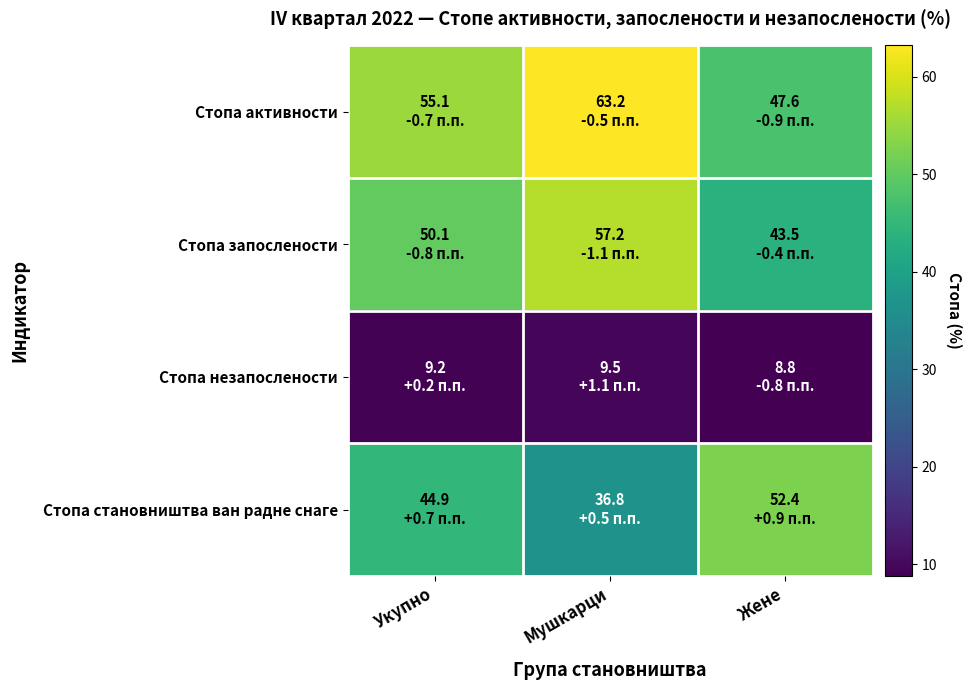

Which category has the lowest value across all series?

Жене